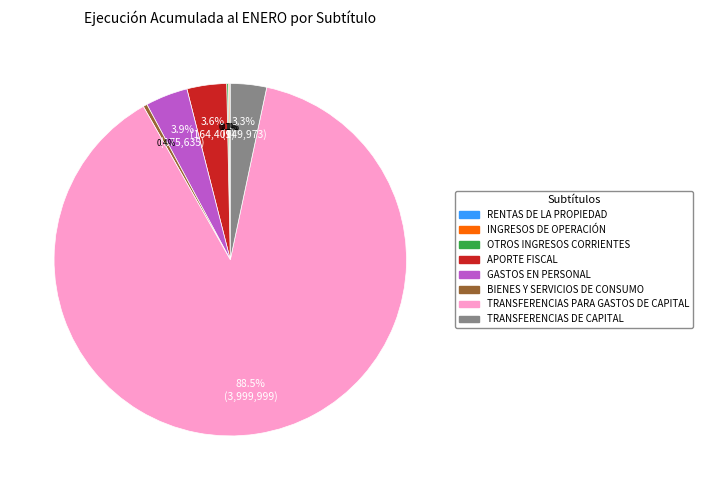

Does any single category account for the majority?

Yes